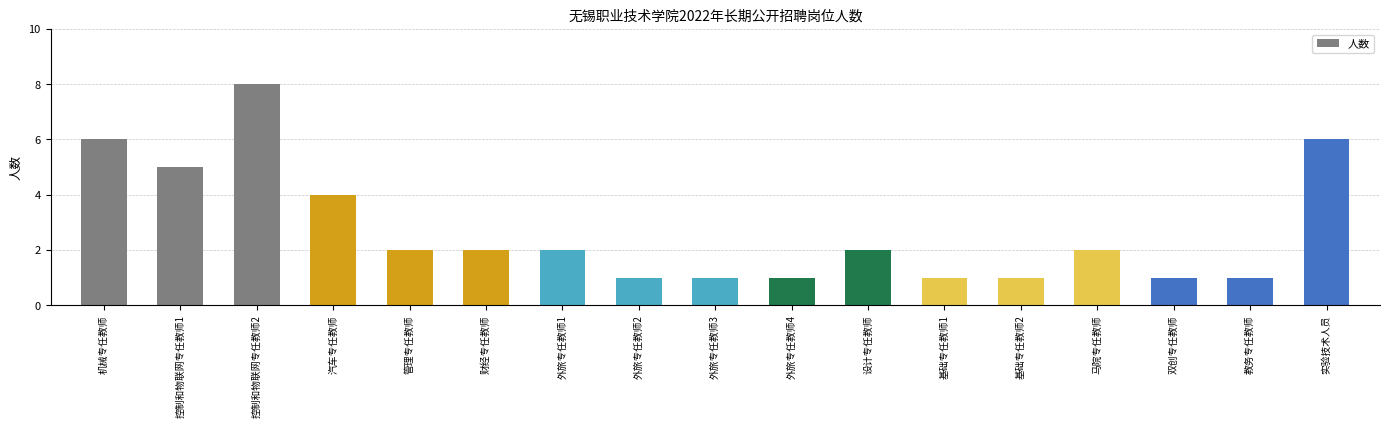

Which label corresponds to the largest value in the chart?

控制和物联网专任教师2